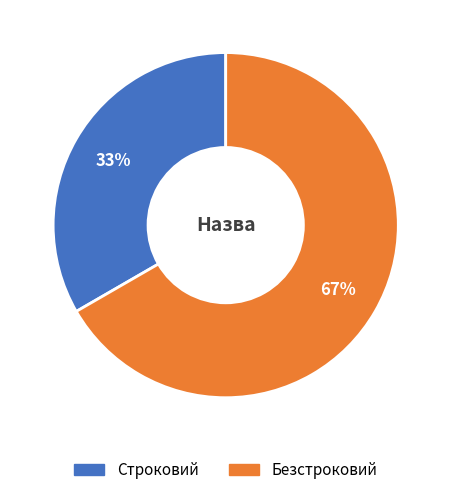

True or false: Строковий accounts for 33% of the total.

True